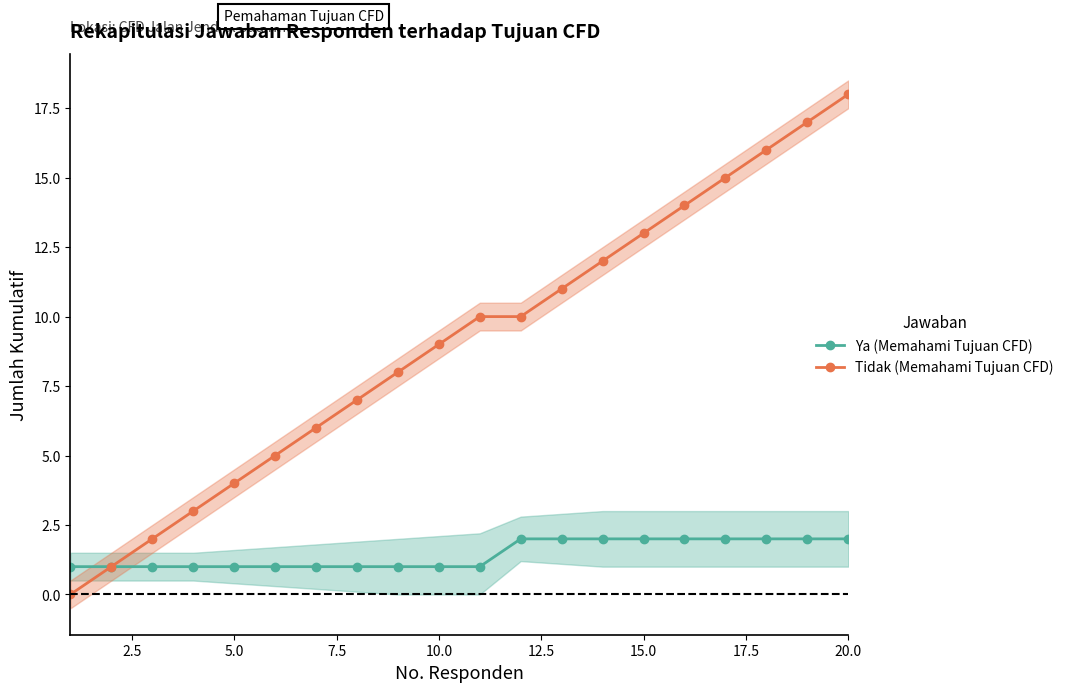

At which label does Tidak (Memahami Tujuan CFD) reach its peak?

20.0